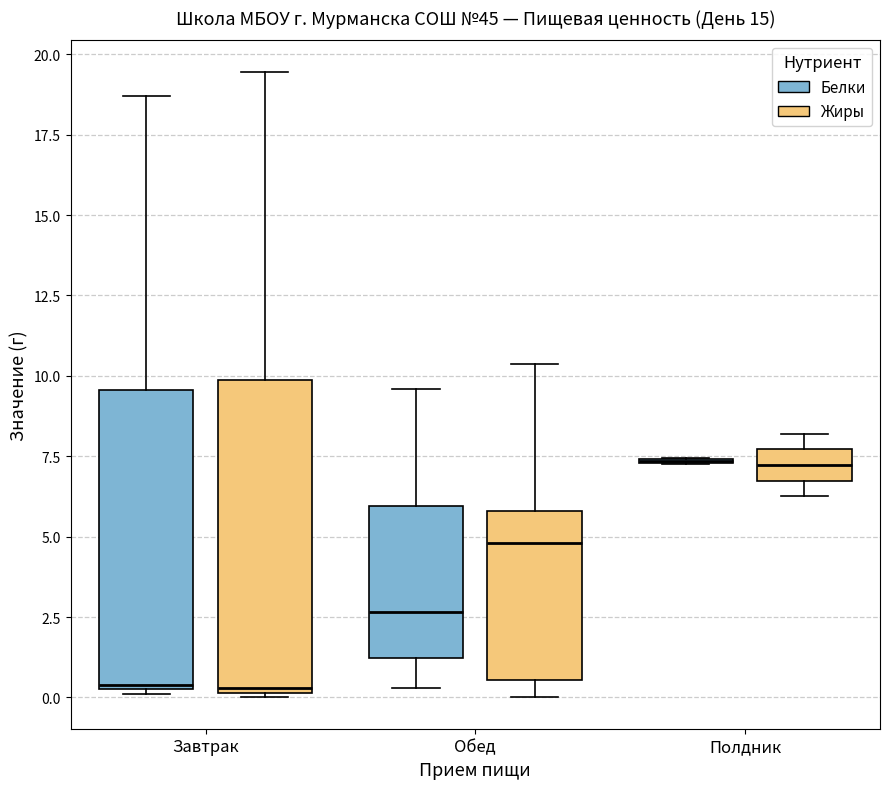

Reading left to right, read every box against the y-axis: the position of its median line, the range the box covers, and the ends of its whiskers. The values are not printed on the chart, so give them approximately, as read against the axis.

Завтрак (Белки): median 0.5 (just above the box's lower edge), box 0.5 to 9.5, whiskers 0.0 to 18.5
Завтрак (Жиры): median 0.5, box 0.0 to 10.0, whiskers 0.0 to 19.5
Обед (Белки): median 2.5, box 1.0 to 6.0, whiskers 0.5 to 9.5
Обед (Жиры): median 5.0, box 0.5 to 6.0, whiskers 0.0 to 10.5
Полдник (Белки): box collapsed to a line at 7.5, whiskers 7.5 to 7.5
Полдник (Жиры): median 7.0, box 6.5 to 7.5, whiskers 6.5 (just below the box's lower edge) to 8.0